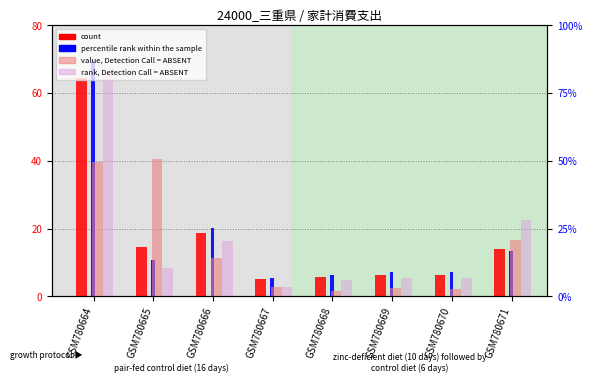

At which label does rank, Detection Call = ABSENT reach its peak?

GSM780664